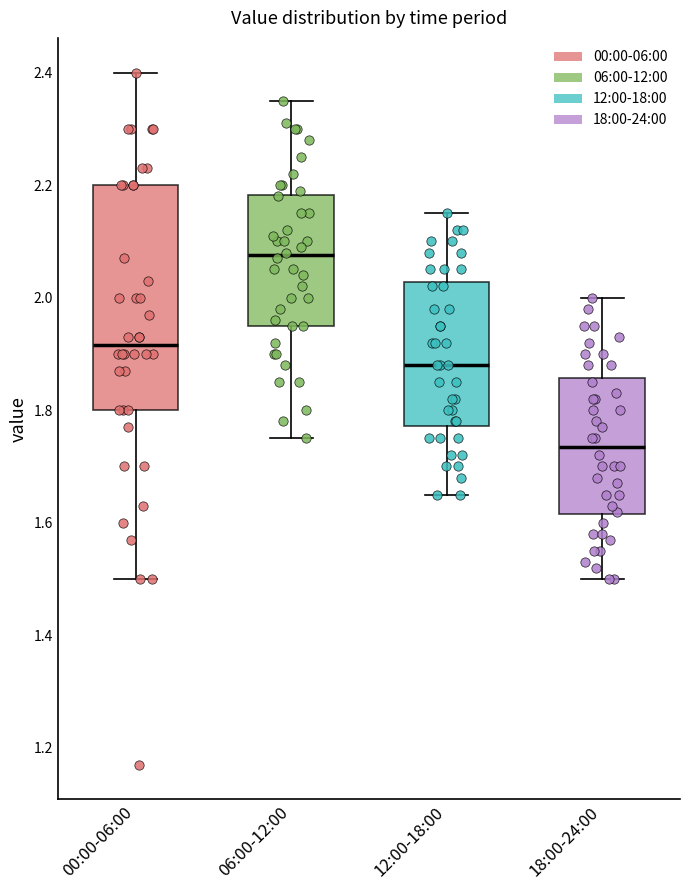

Comparing the boxes themselves (not the whiskers), which one is the tallest?

00:00-06:00